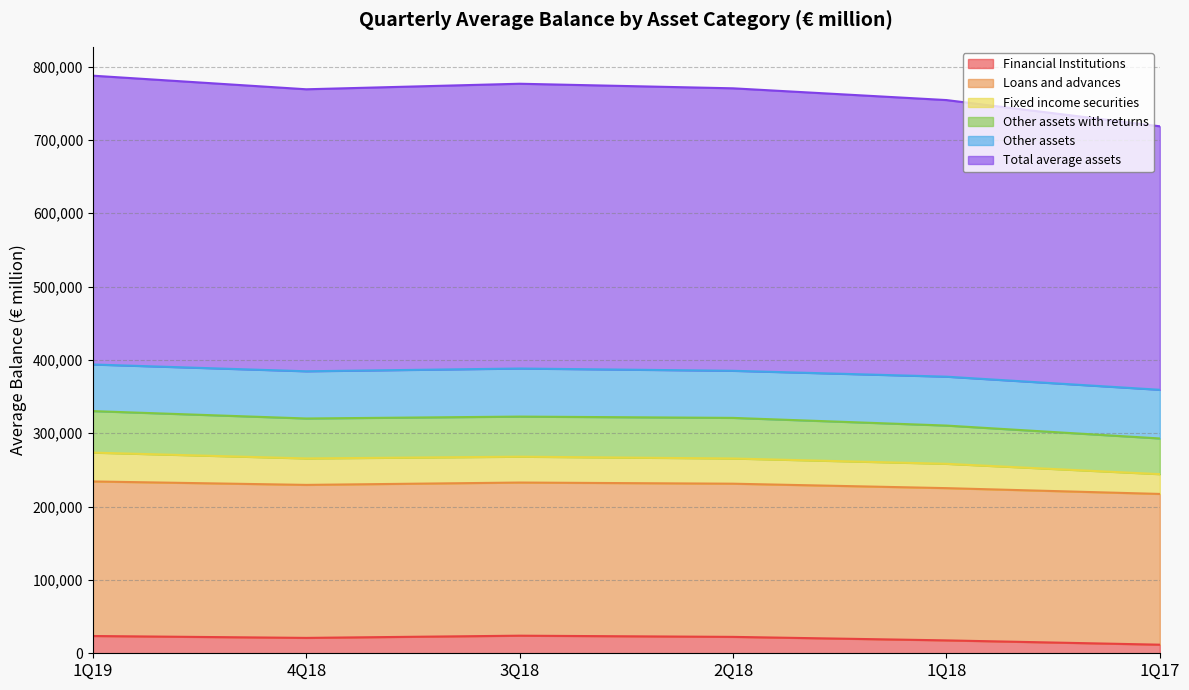

How many lines are shown in the chart?

6